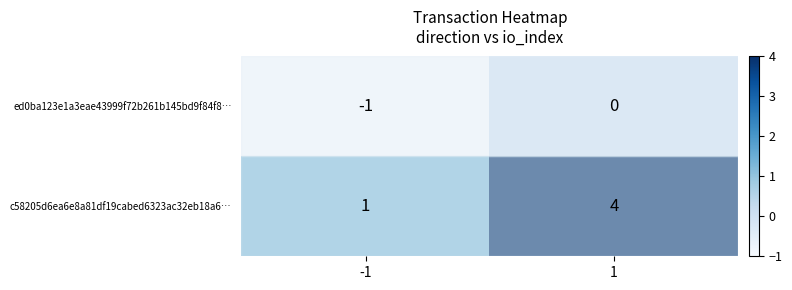

True or false: ed0ba123e1a3eae43999f72b261b145bd9f84f8… has a value of -1 at -1.

True